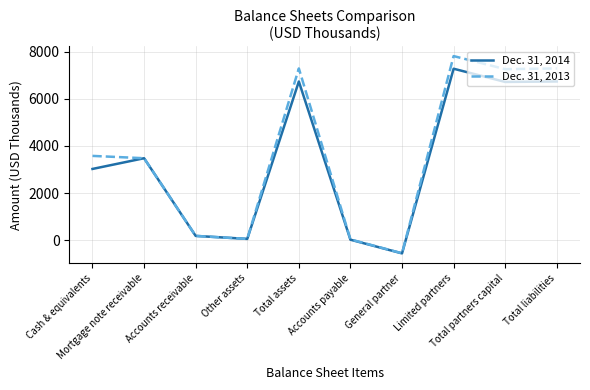

What position from the left is Accounts receivable?

3